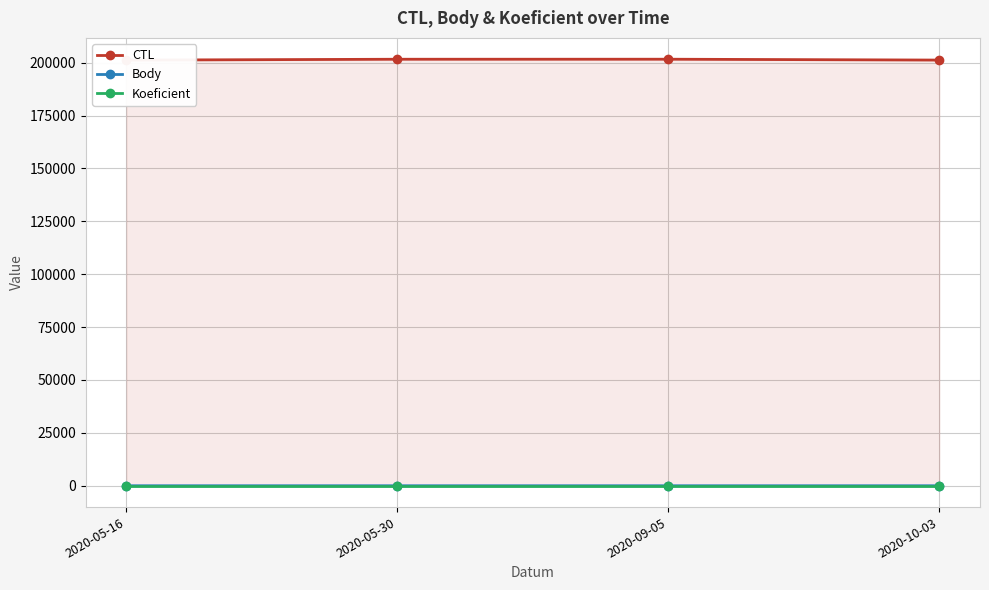

What is the label of the 1st point from the right?

2020-10-03